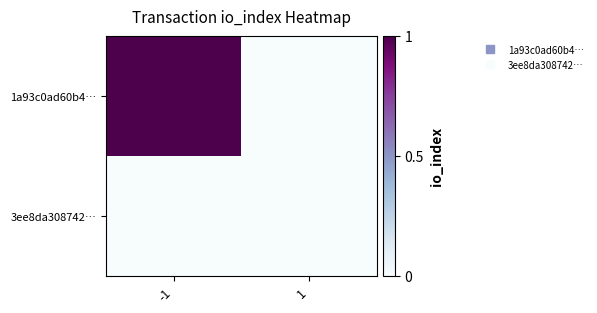

Rank the series at 1 from highest to lowest value.

1a93c0ad60b4…, 3ee8da308742…